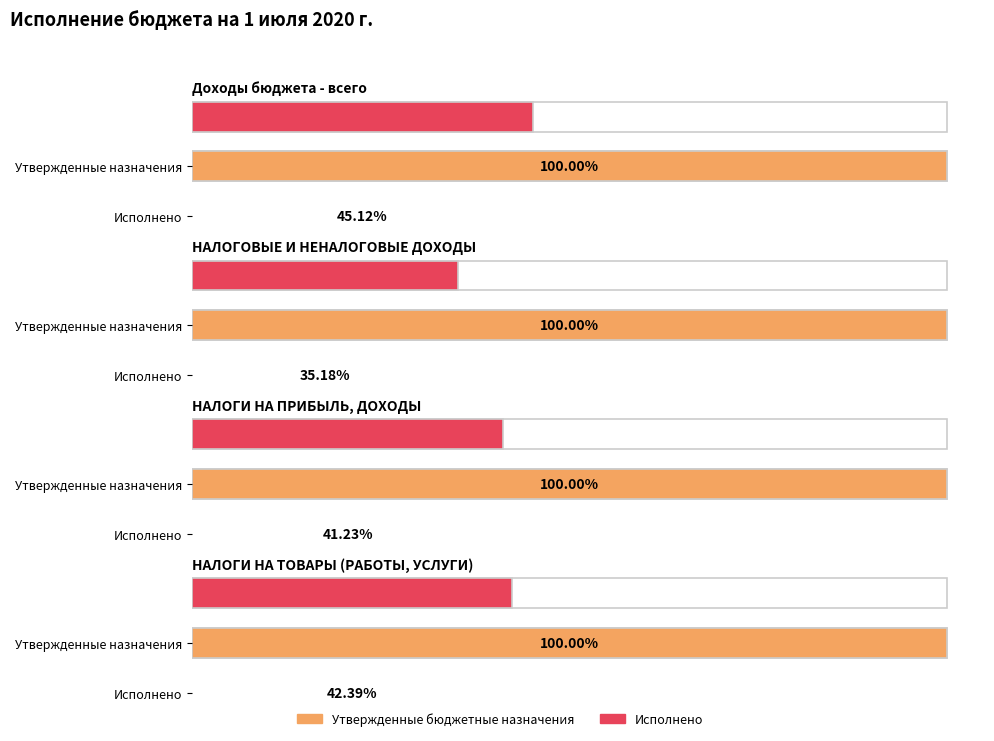

Where is Исполнено nearest to the value 336014962?

НАЛОГОВЫЕ И НЕНАЛОГОВЫЕ ДОХОДЫ